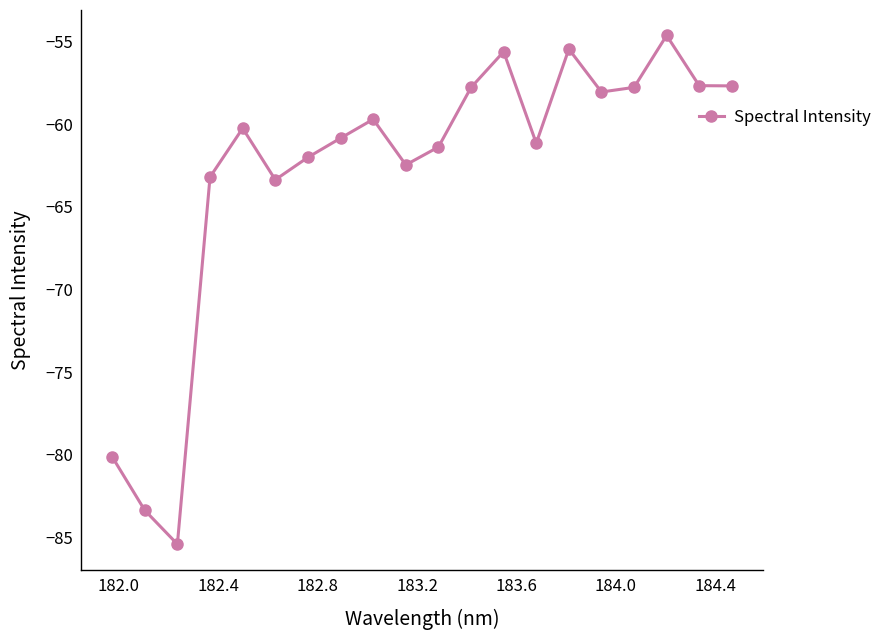

What is the greatest value displayed?

-54.6